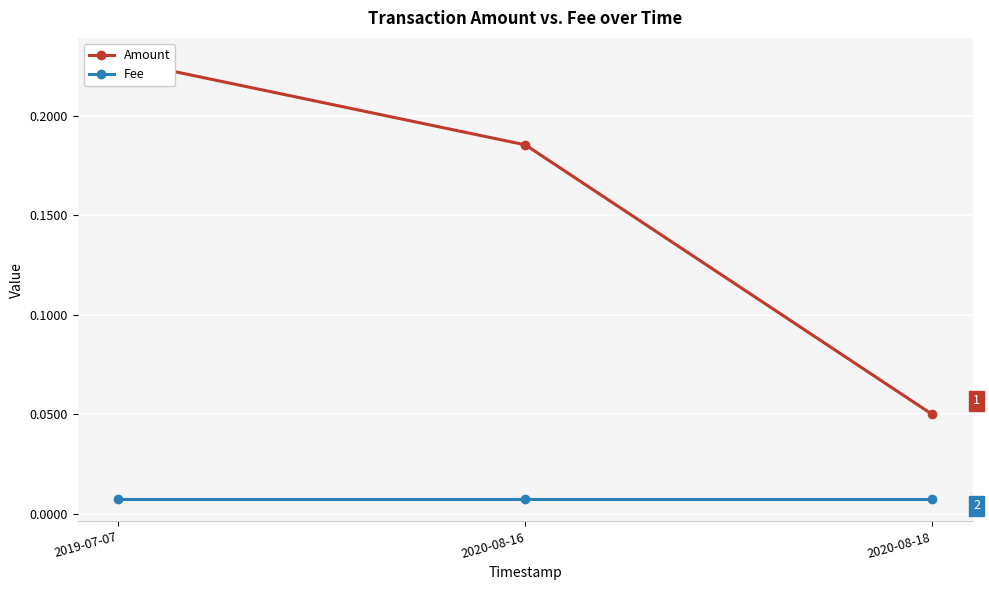

What is the label of the 3rd point from the right?

2019-07-07